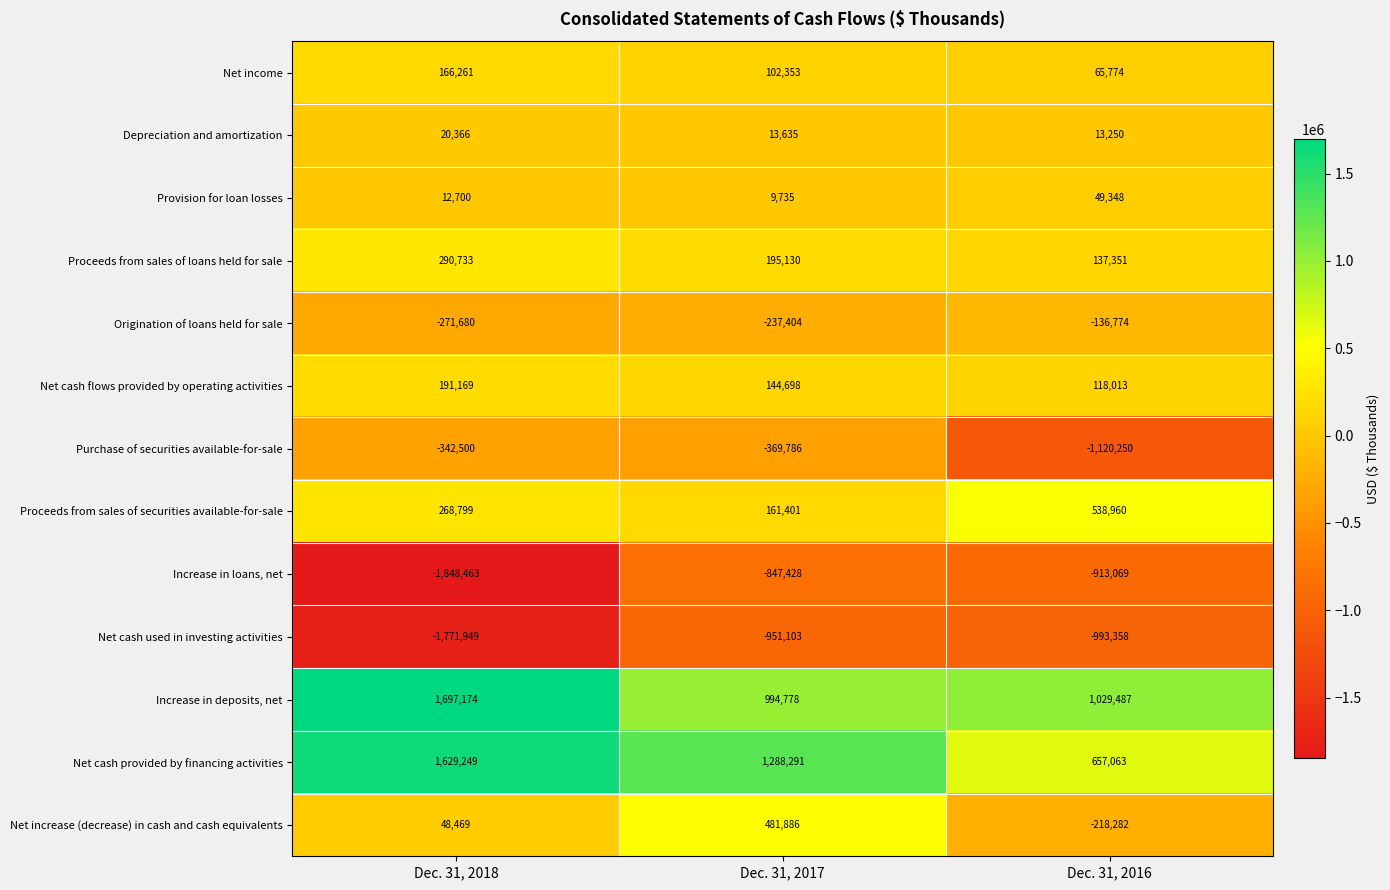

How many series are shown in this chart?

13